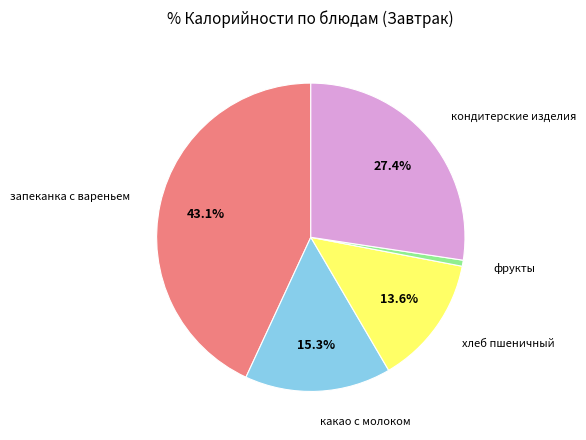

Is there a majority slice in this chart?

No